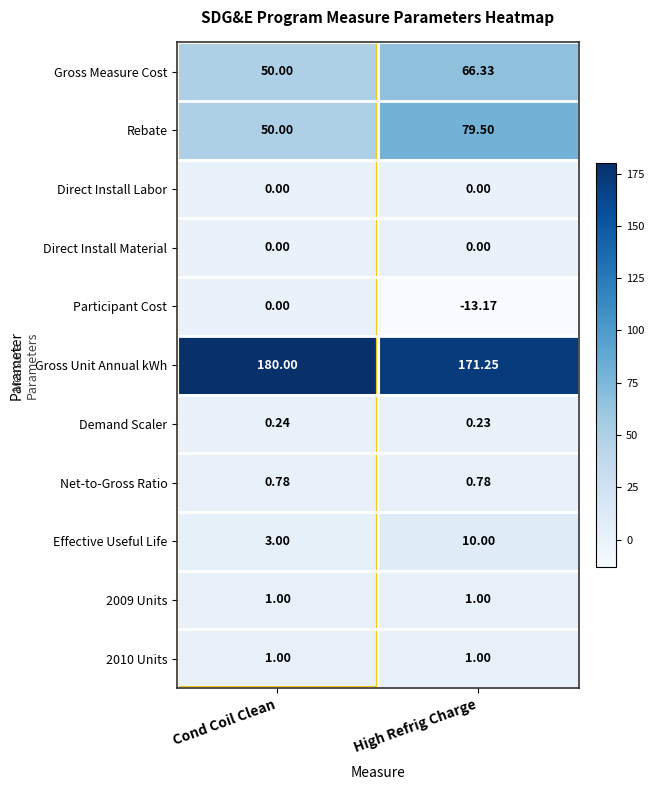

Count the number of categories in the chart.

2